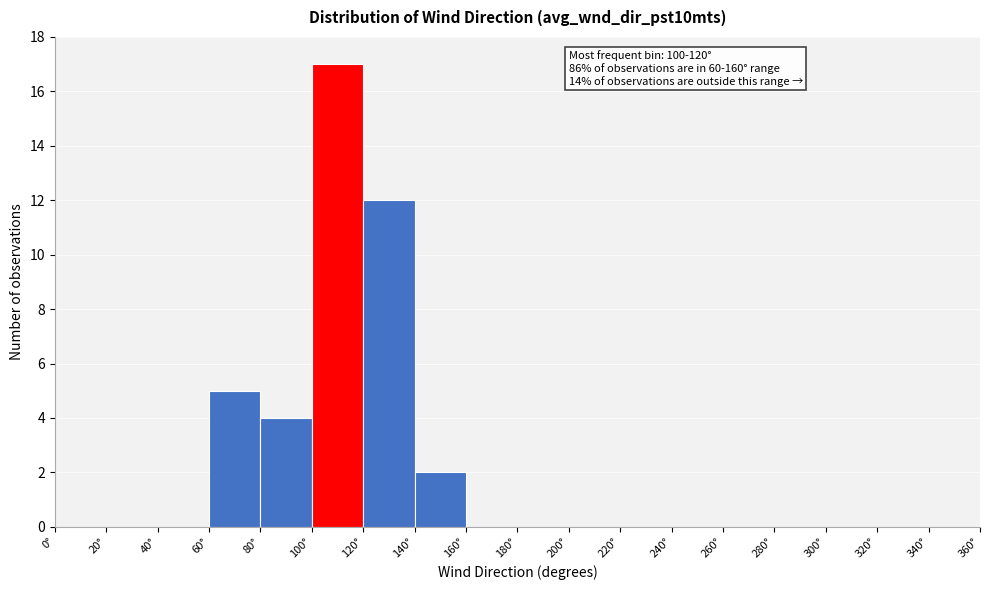

Over which range of the x-axis is the bar tallest?

100 to 120